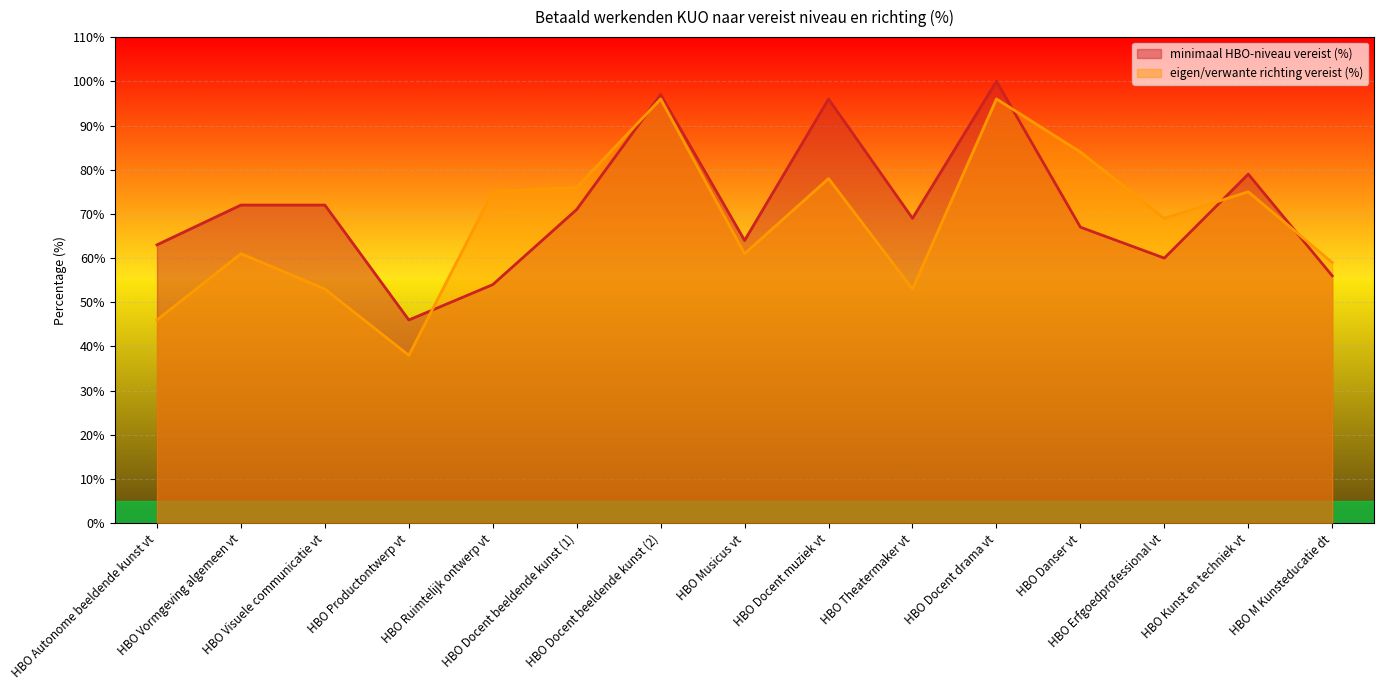

What is the difference between the maximum and second lowest values in the minimaal HBO-niveau vereist (%) series?

46